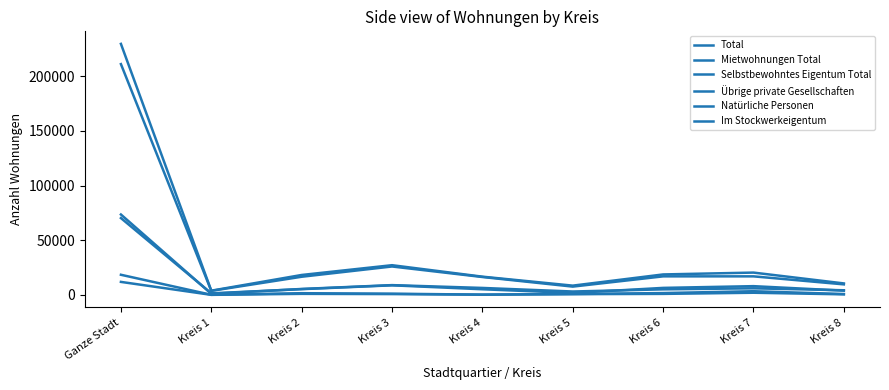

Reading left to right, extract all data points from this chart.

Total: 229564	3938	18295	27236	16749	8545	18784	20476	10568
Mietwohnungen Total: 211082	3761	16666	26052	16433	7657	17026	17030	9701
Selbstbewohntes Eigentum Total: 18482	177	1629	1184	316	888	1758	3446	867
Übrige private Gesellschaften: 73567	1102	5506	9020	6447	3186	5143	6095	4305
Natürliche Personen: 70303	1506	5330	8834	5229	1845	6486	8072	3946
Im Stockwerkeigentum: 11963	125	1031	820	275	767	1001	2050	585